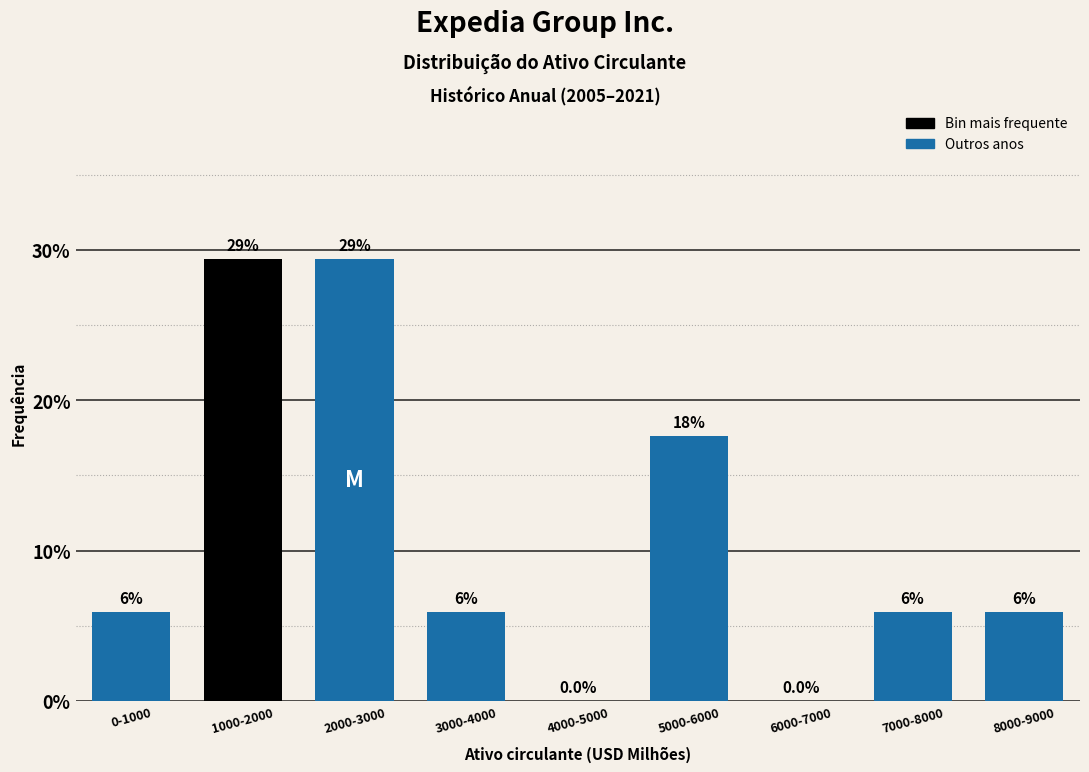

Are the bars horizontal?

No